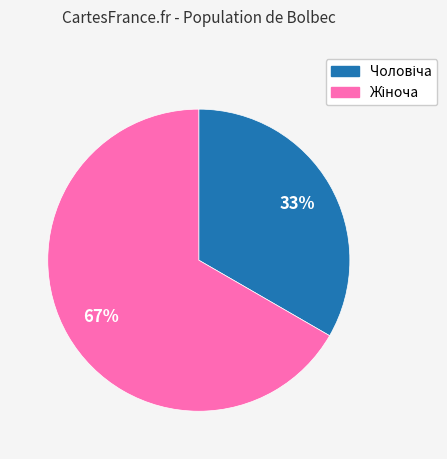

Is there a majority slice in this chart?

Yes